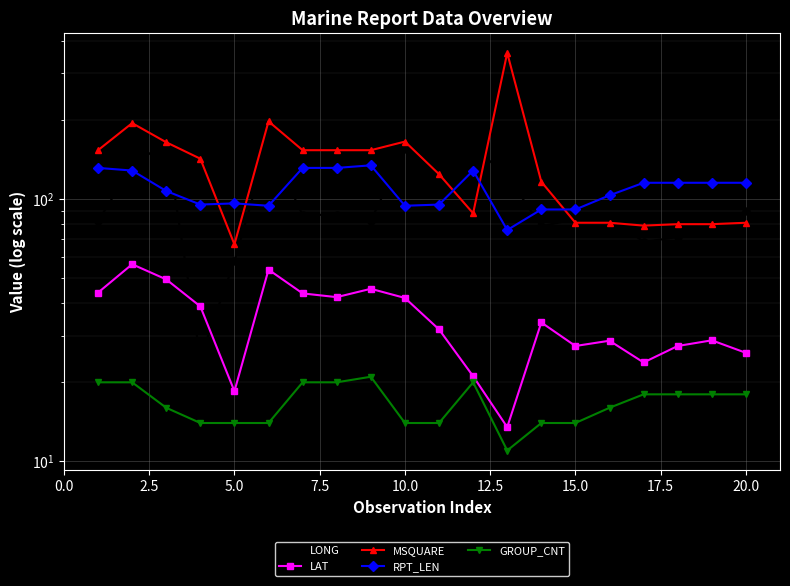

Read the GROUP_CNT value at 12.5.

14.0